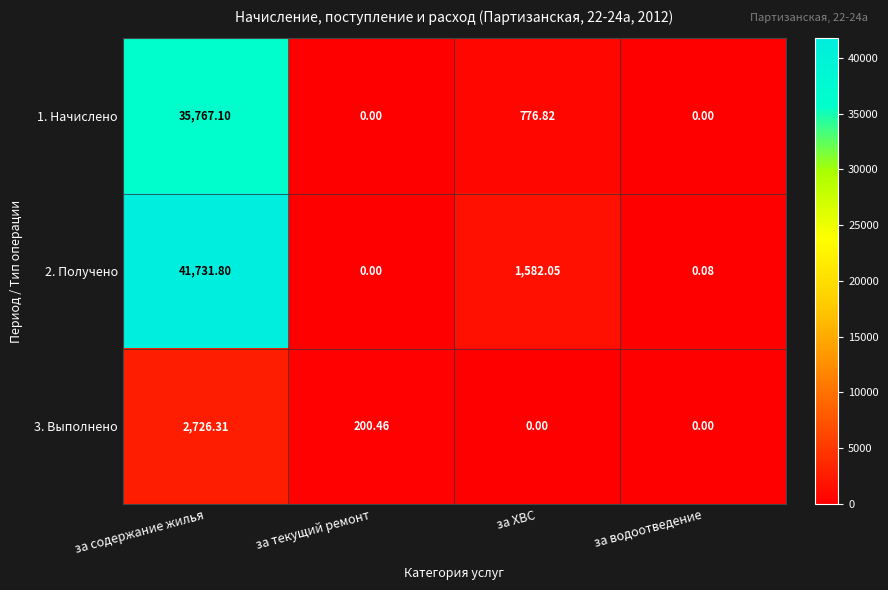

Rank the series by their maximum value, from highest to lowest.

2. Получено, 1. Начислено, 3. Выполнено